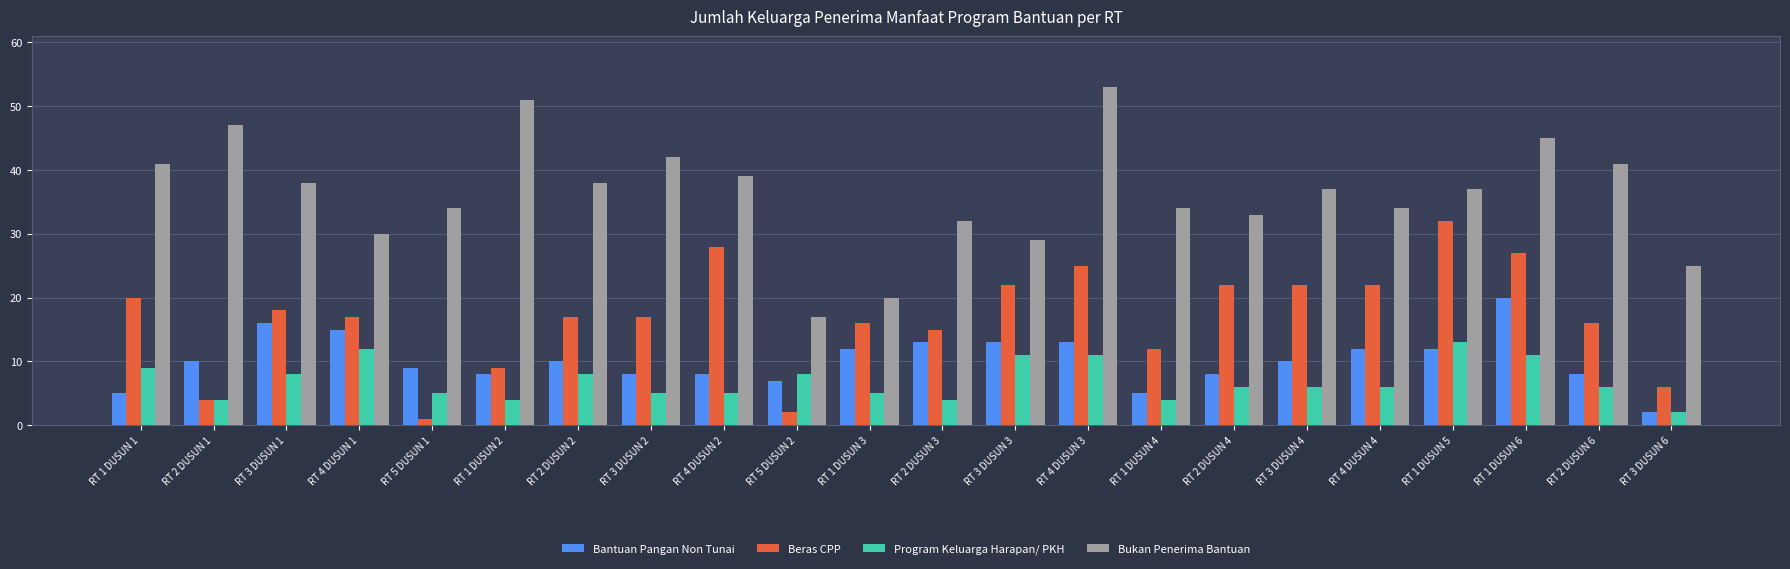

Rank the series by their maximum value, from lowest to highest.

Program Keluarga Harapan/ PKH, Bantuan Pangan Non Tunai, Beras CPP, Bukan Penerima Bantuan